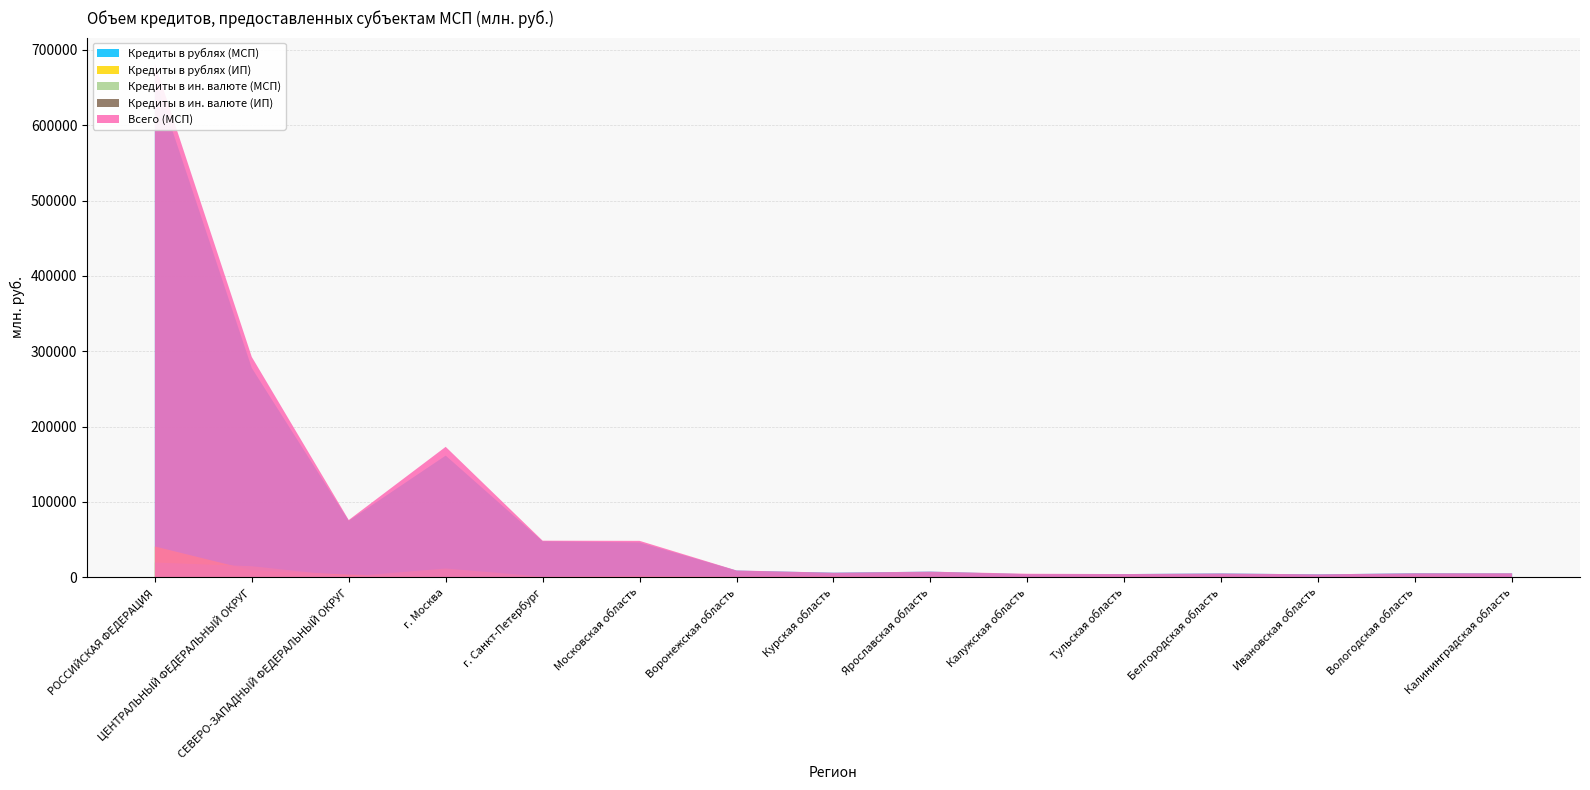

Reading left to right, what are all the values shown in this chart?

Кредиты в рублях (МСП): 662727	277815	75028	161534	47796	46287	8846	6058	7492	4046	4260	5070	3828	5299	5162
Кредиты в рублях (ИП): 40883	9171	3515	783	548	976	780	1018	521	356	615	581	332	721	284
Кредиты в ин. валюте (МСП): 19550	14629	971	11611	779	2074	218	17	5	624	0	0	45	0	180
Кредиты в ин. валюте (ИП): 294	280	12	280	12	0	0	0	0	0	0	0	0	0	0
Всего (МСП): 682277	292444	75999	173145	48575	48361	9064	6075	7497	4670	4260	5070	3873	5299	5342